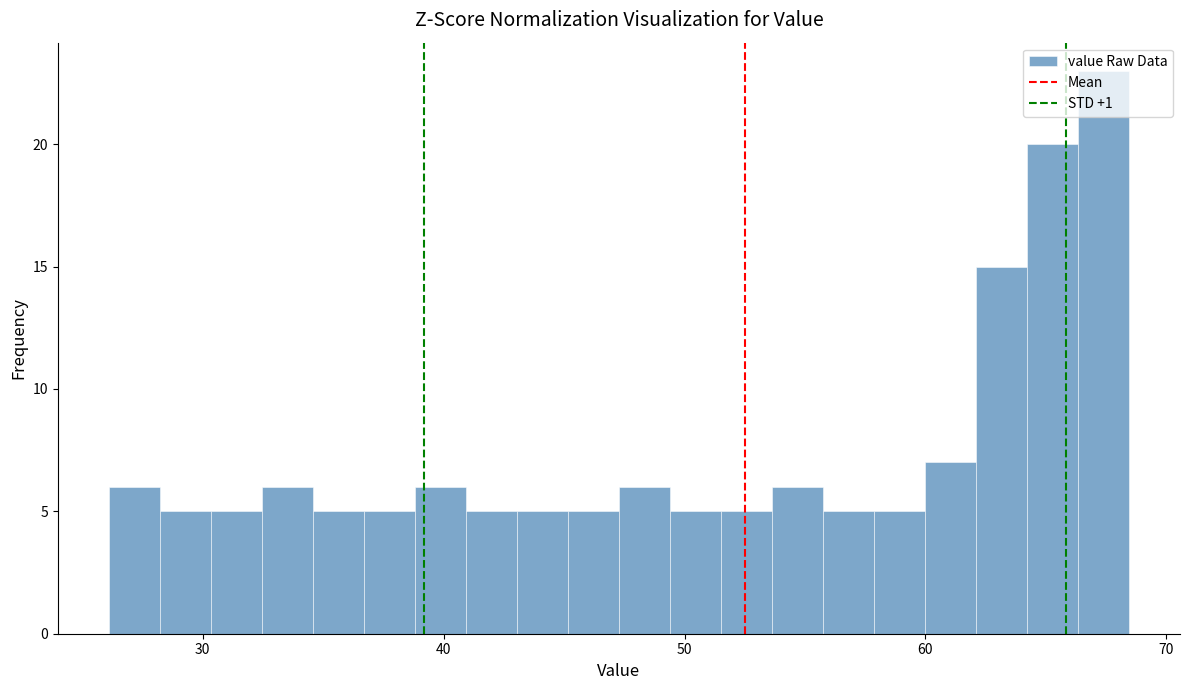

Around what value on the x-axis is the tallest bar? Give the approximate position of its centre, as read against the axis.

67